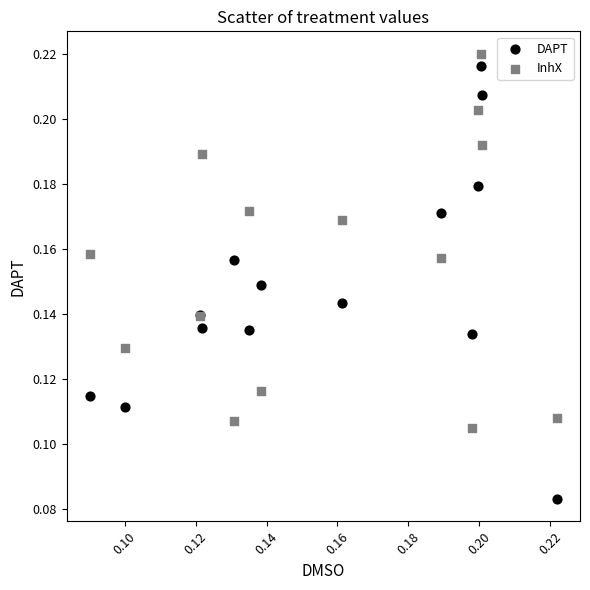

Which series reaches the minimum Y coordinate?

DAPT